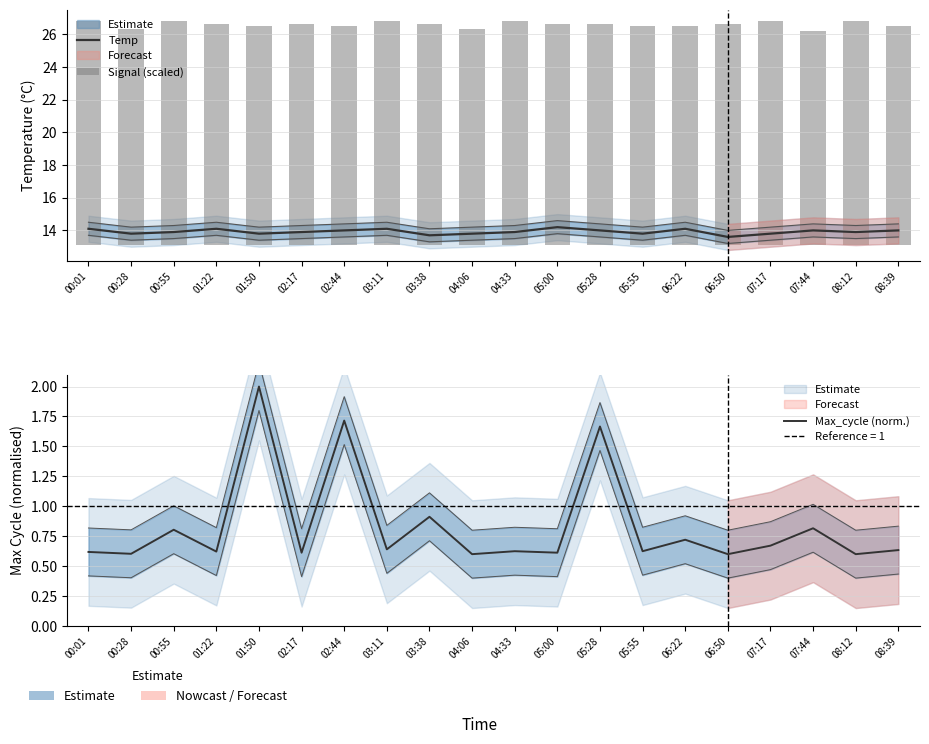

What is the greatest value displayed?

14.2